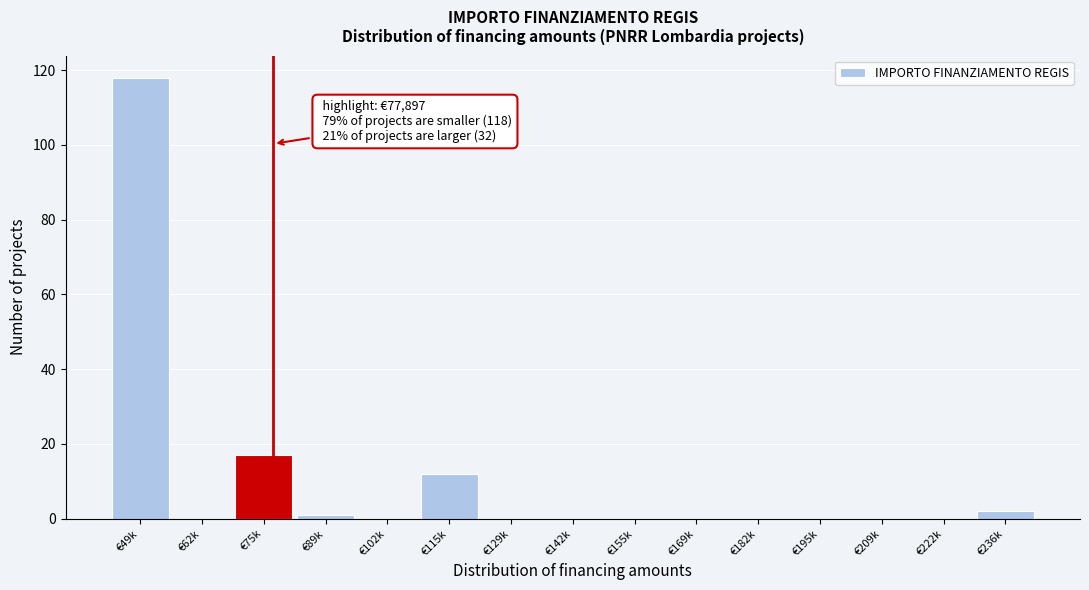

Reading left to right, what are all the values shown in this chart?

€49k=118	€62k=0	€75k=17	€89k=1	€102k=0	€115k=12	€129k=0	€142k=0	€155k=0	€169k=0	€182k=0	€195k=0	€209k=0	€222k=0	€236k=2